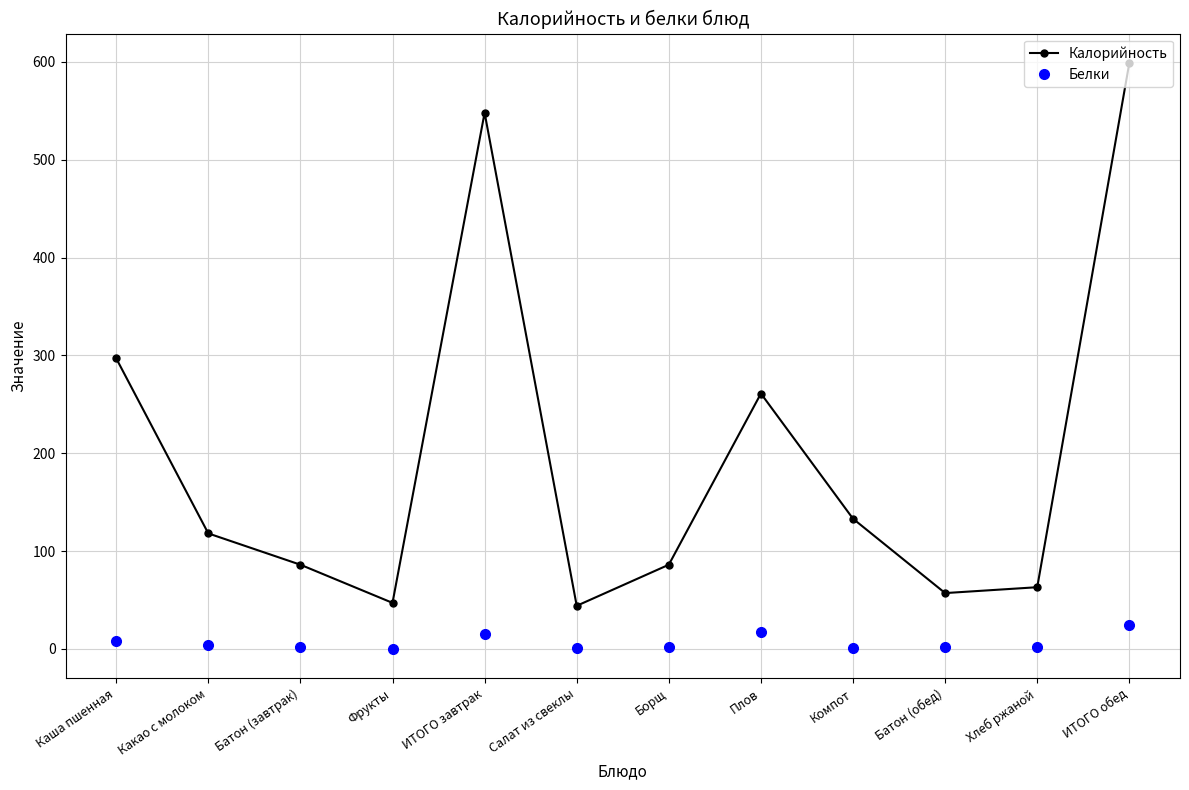

What is the difference between the maximum and minimum values in the Калорийность series?

555